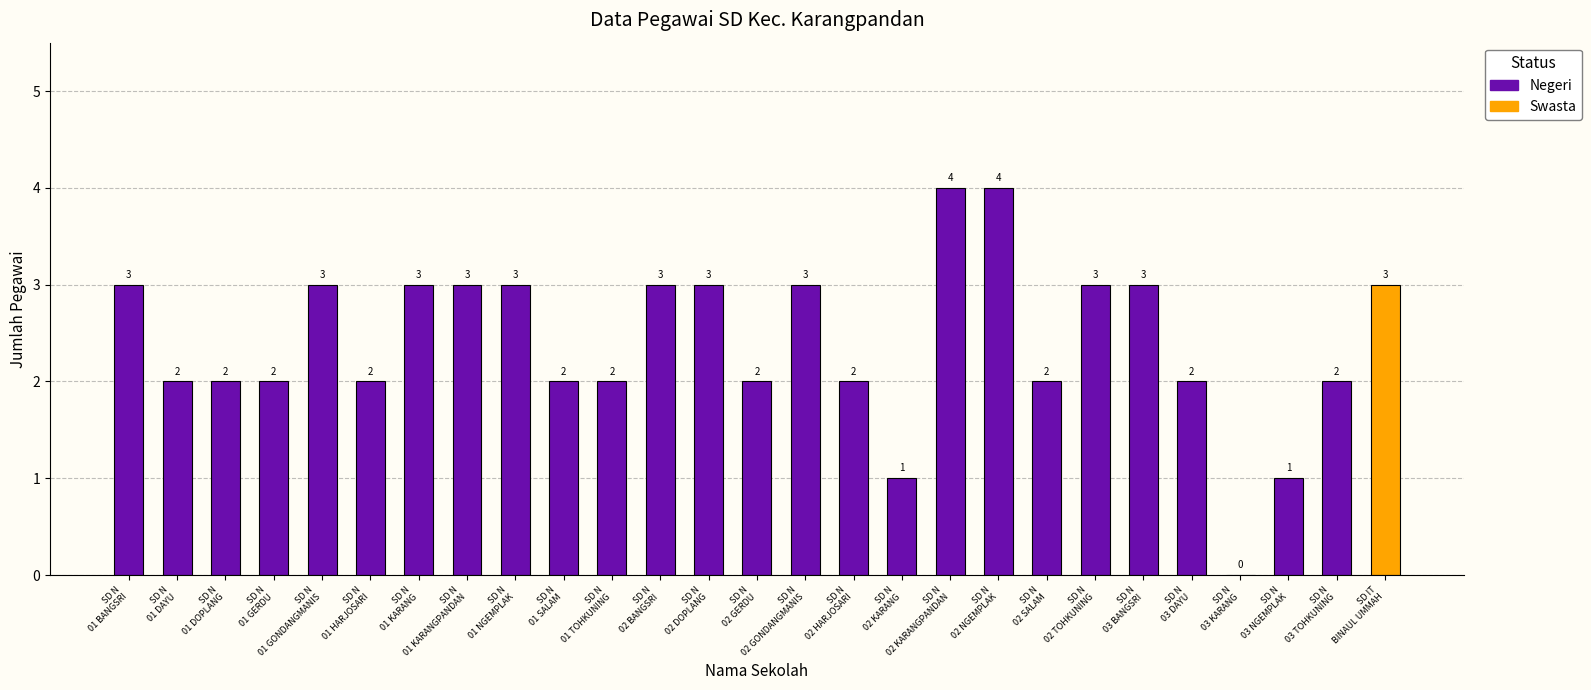

Count the number of categories in the chart.

27